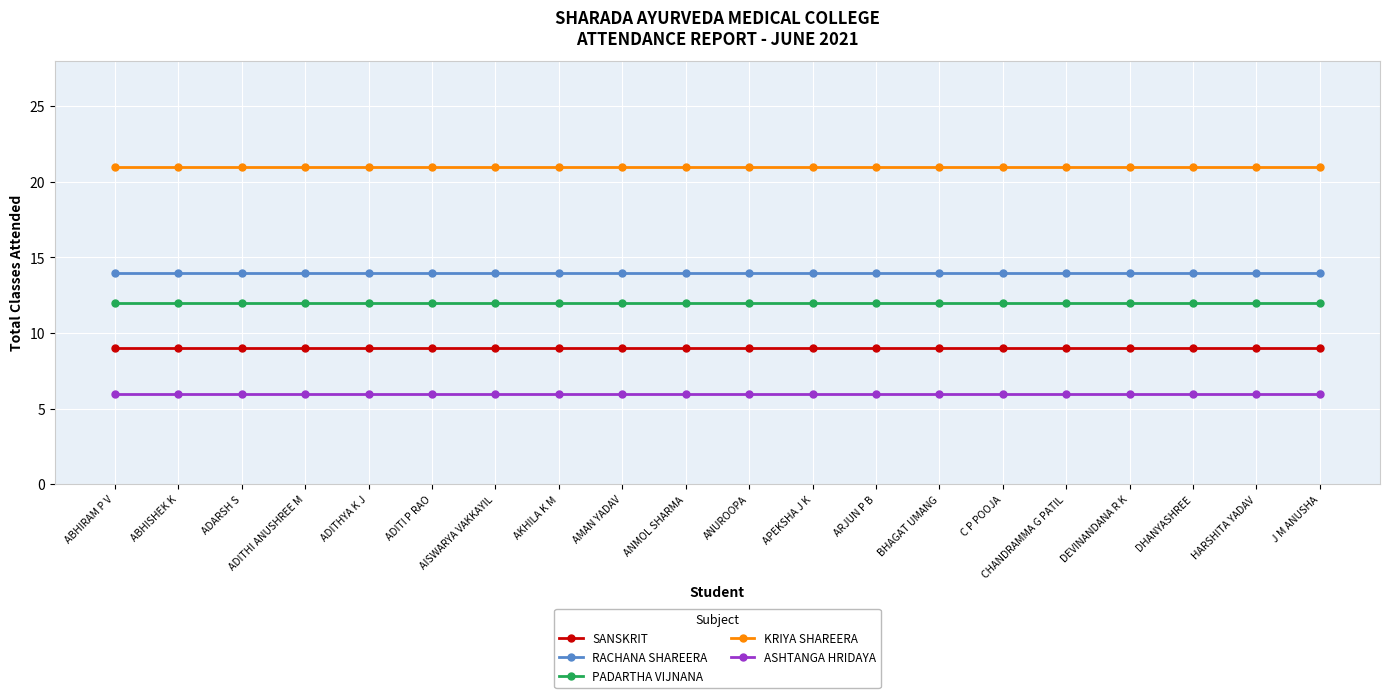

Count the number of data series in this chart.

5